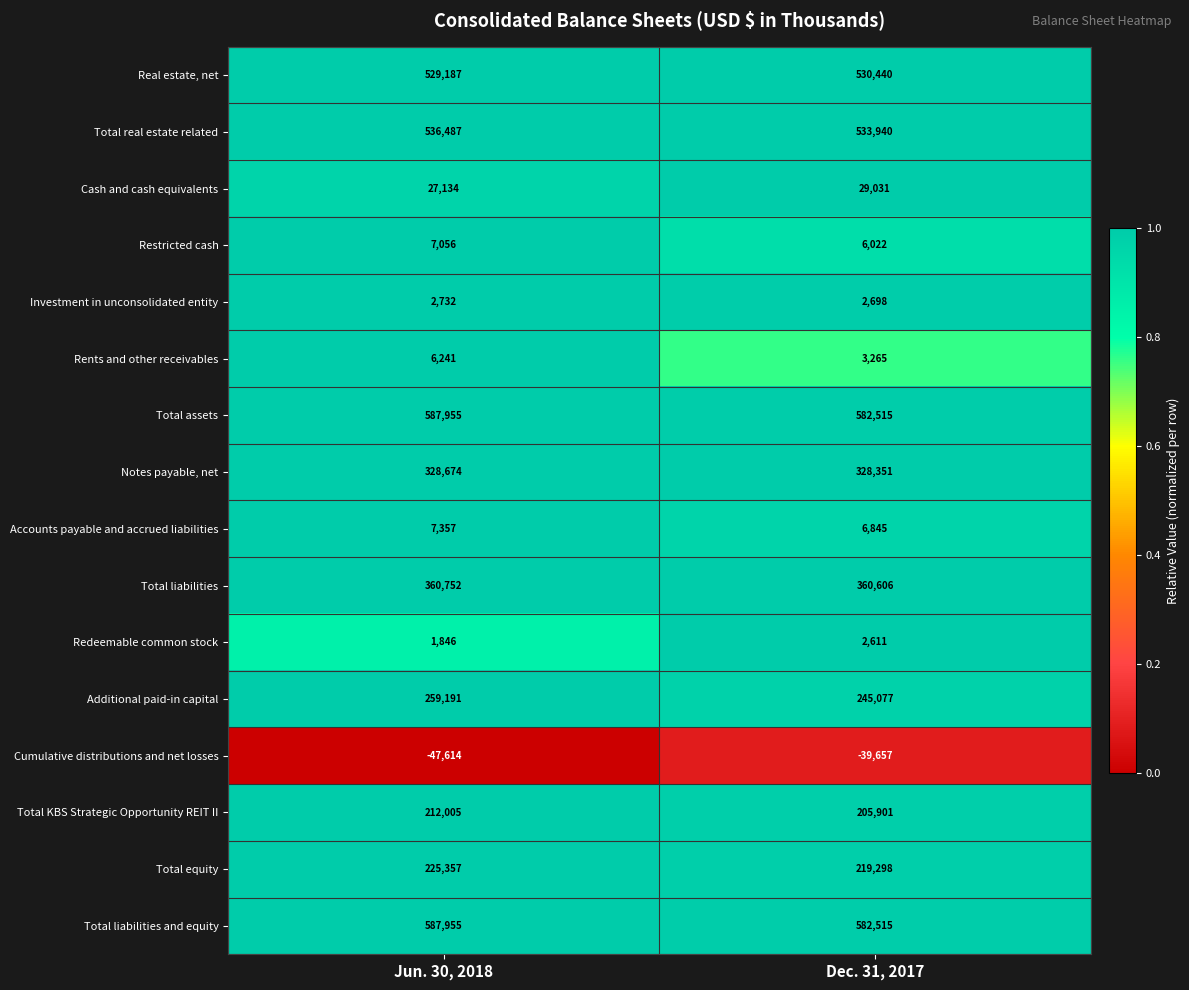

The value of Redeemable common stock at Jun. 30, 2018 is 3287. True or false?

False